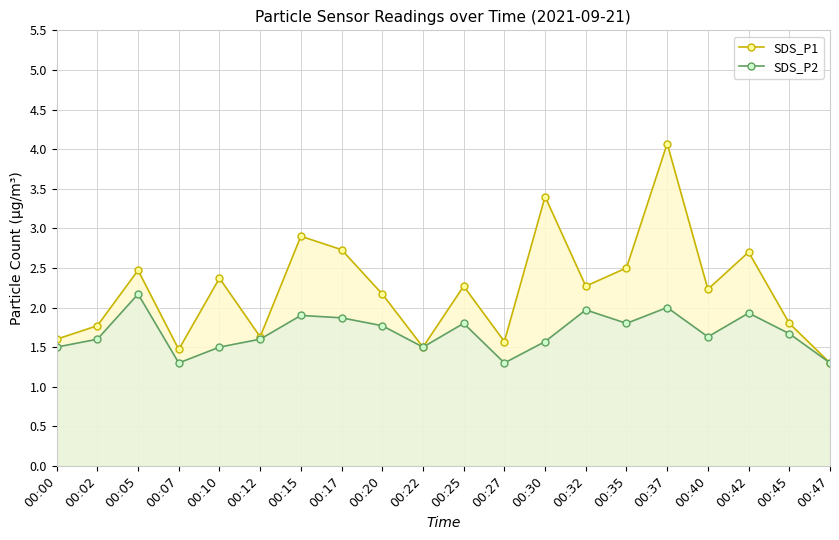

The value of SDS_P2 at 00:40 is 2.5. True or false?

False